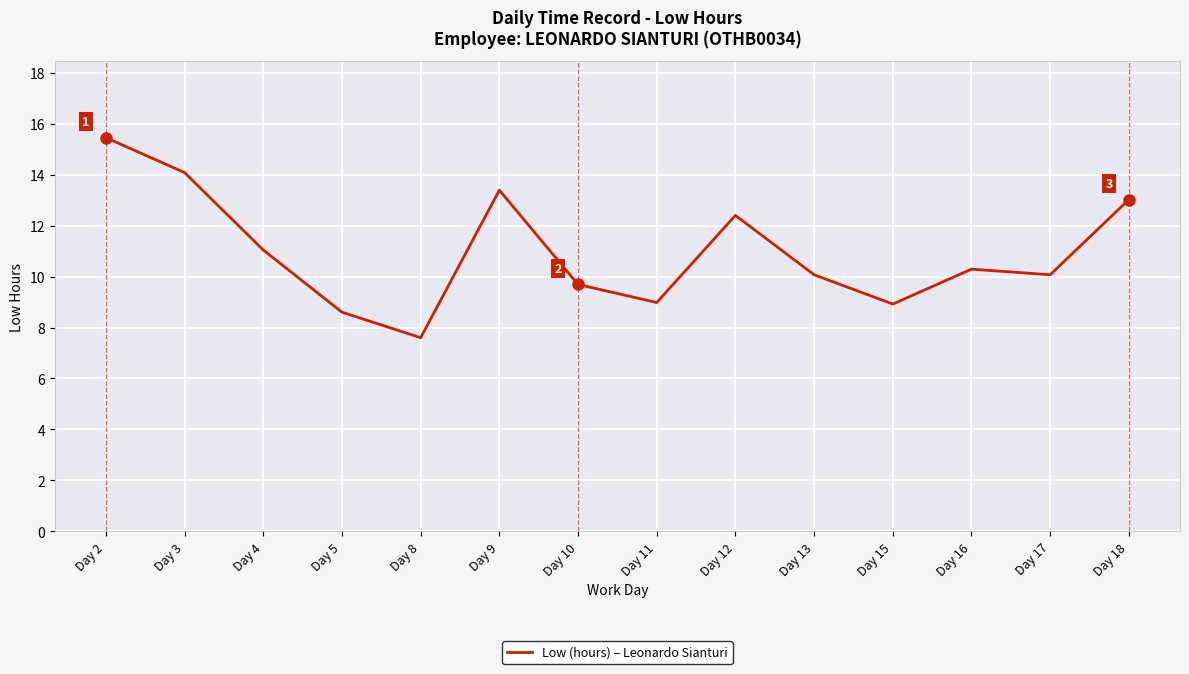

What is the change in value from Day 4 to Day 11?

-2.1